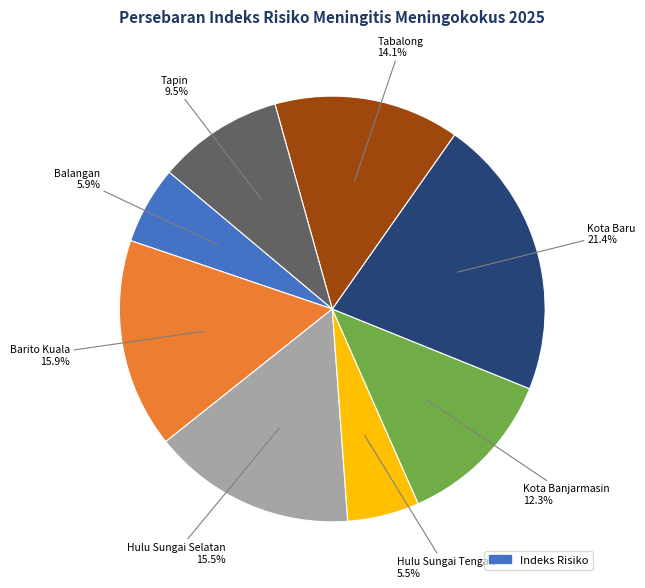

To the nearest percent, what is the difference between the largest and smallest slice percentages?

16%